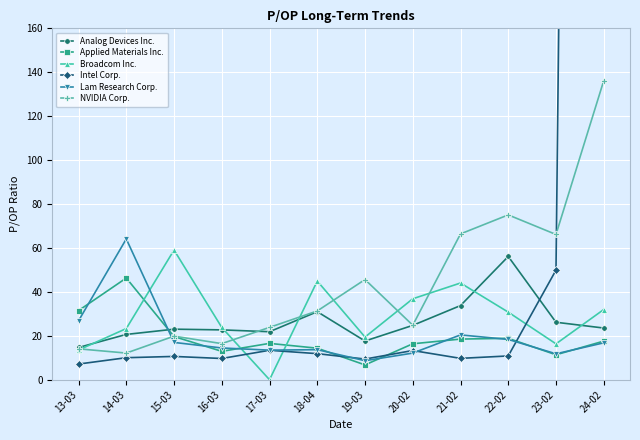

Count the number of data series in this chart.

6